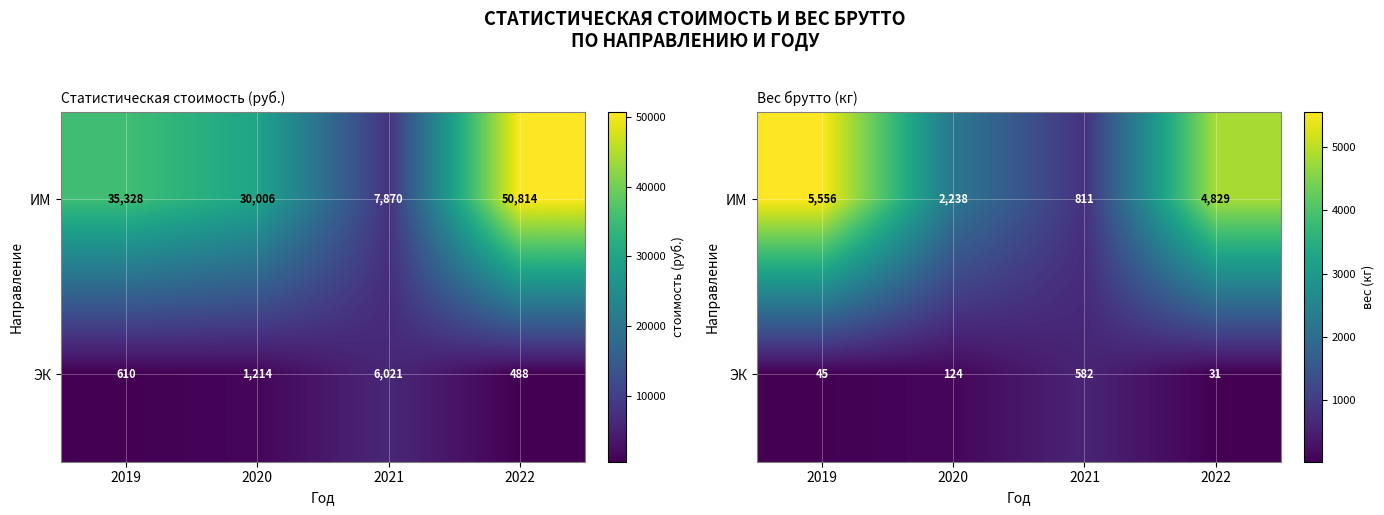

What is the sum of the ИМ values at 2019 and 2020?

7794.0